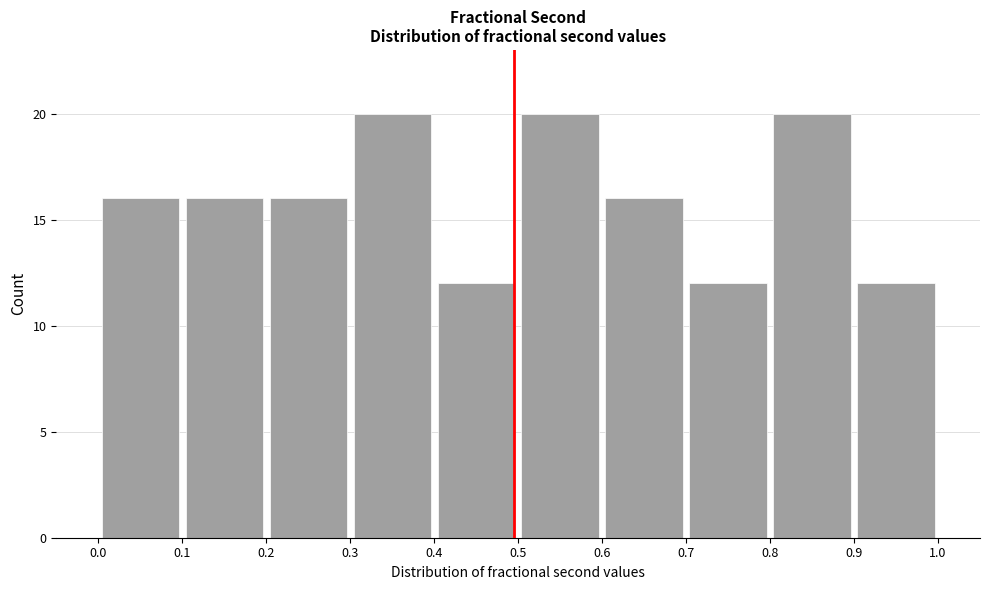

How tall is the bar that spans 0.0 to 0.1 on the x-axis? The values are not printed on the chart, so give them approximately, as read against the axis.

16